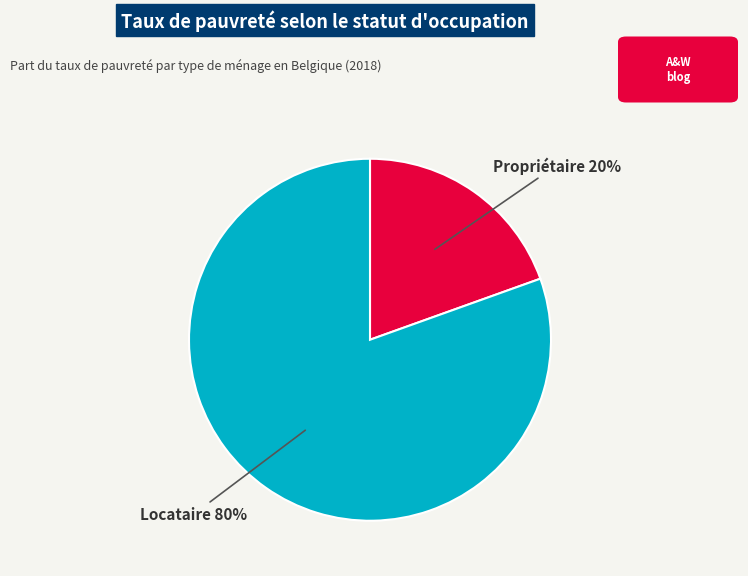

What is the majority slice?

Locataire